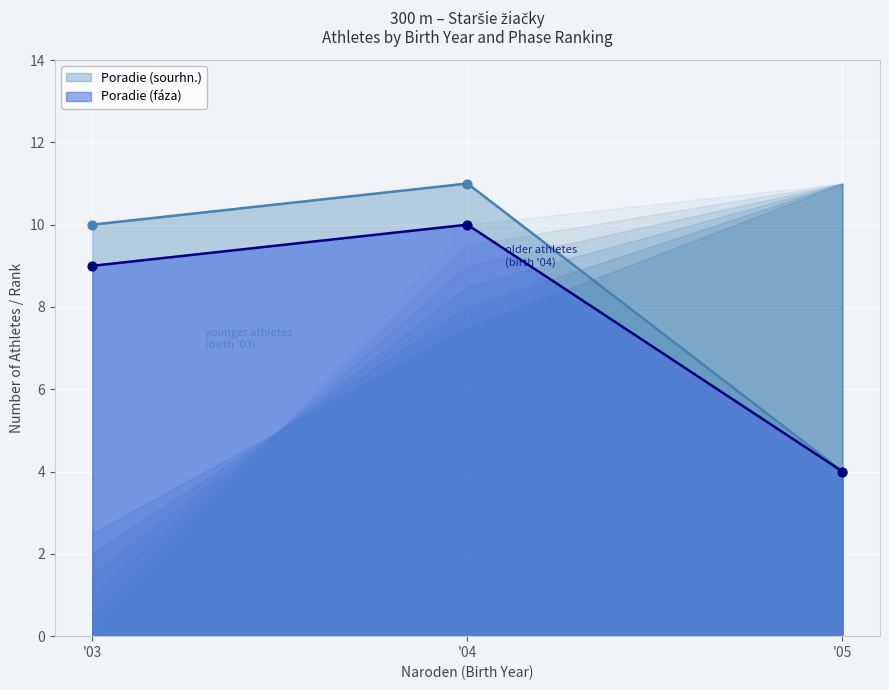

What is the lowest value of the Poradie (fáza) series?

4.0